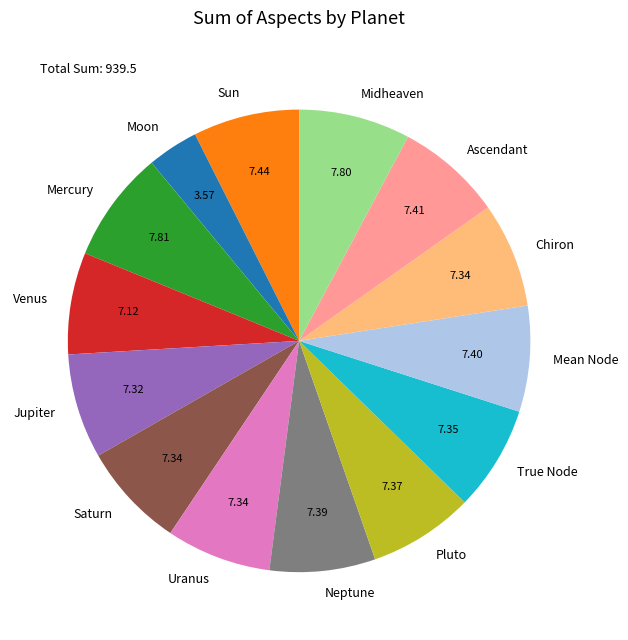

Does any single category account for the majority?

No